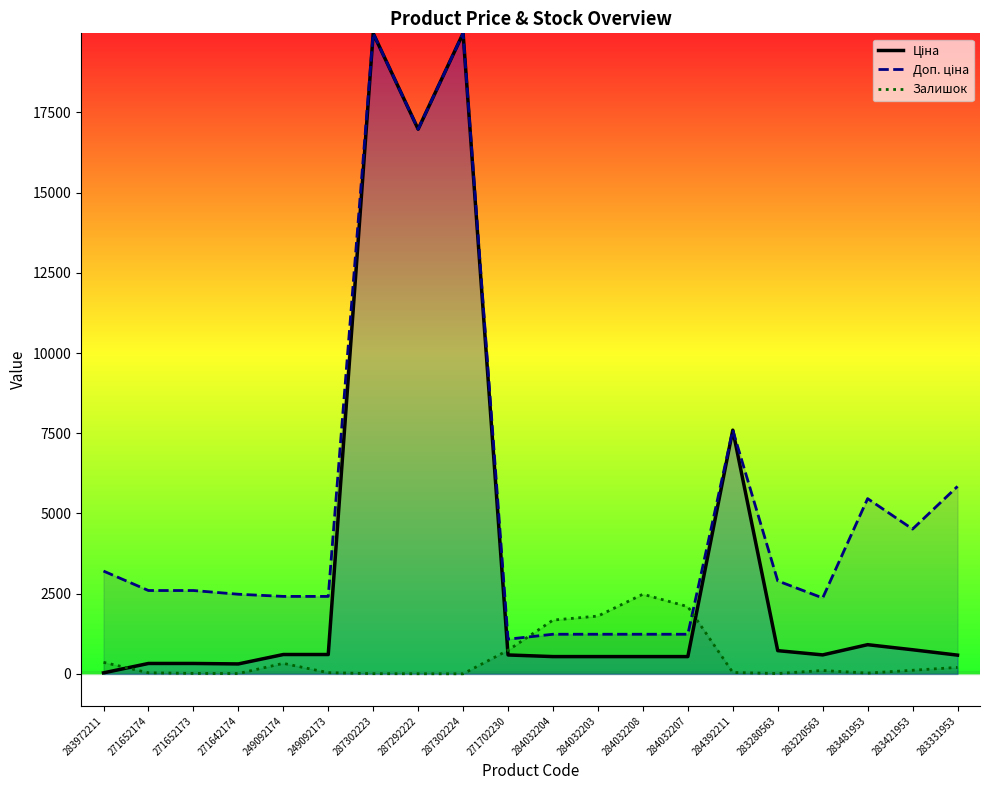

Between 249092173 and 284032207, which series saw the biggest shift?

Залишок